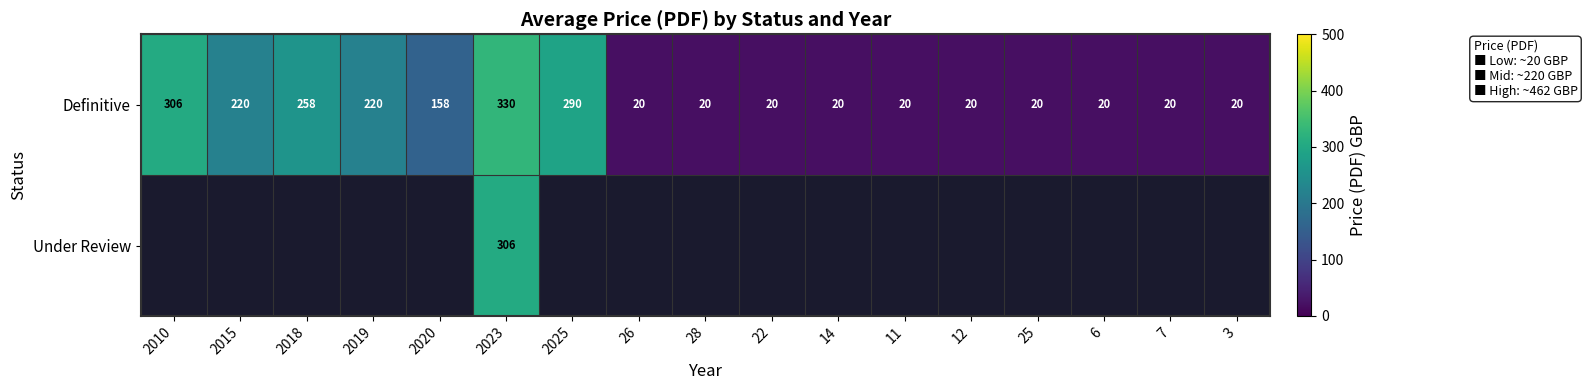

How many categories are shown in the chart?

17